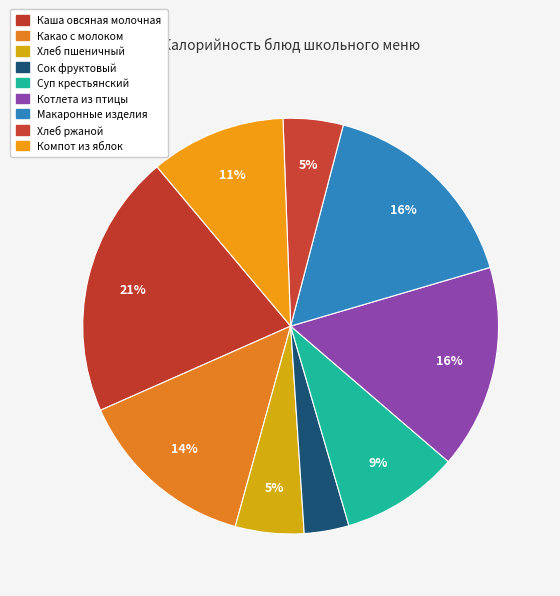

How many segments does this pie chart have?

9